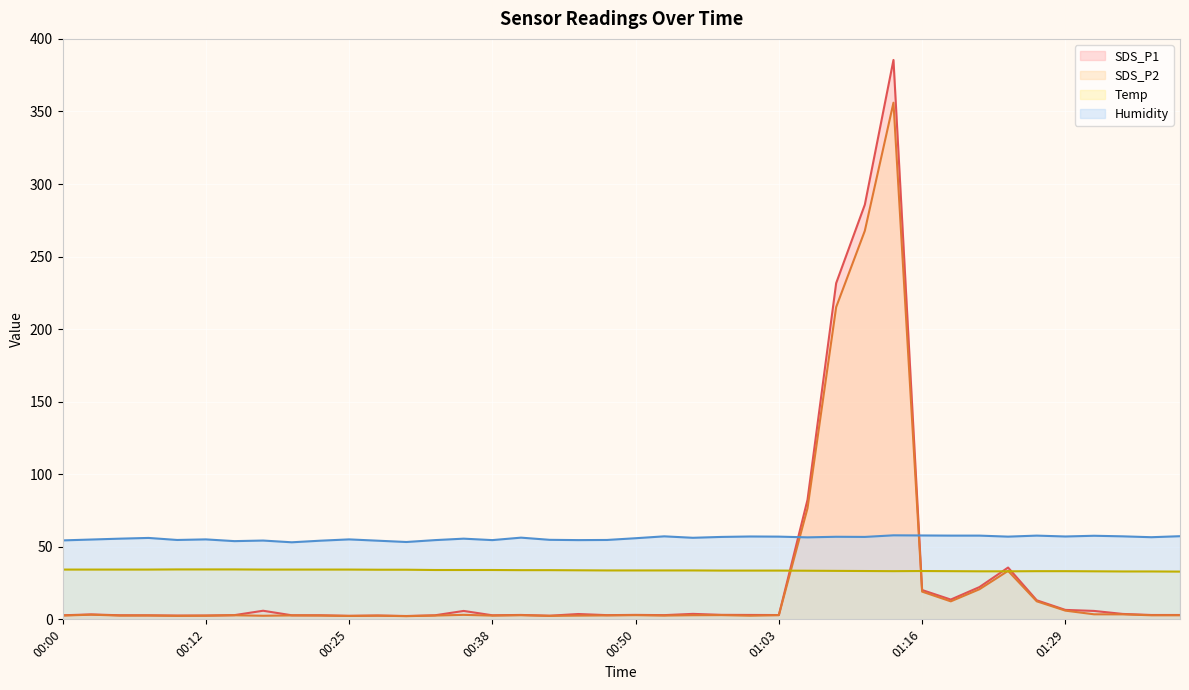

What is the label of the 21st point from the left?

00:50